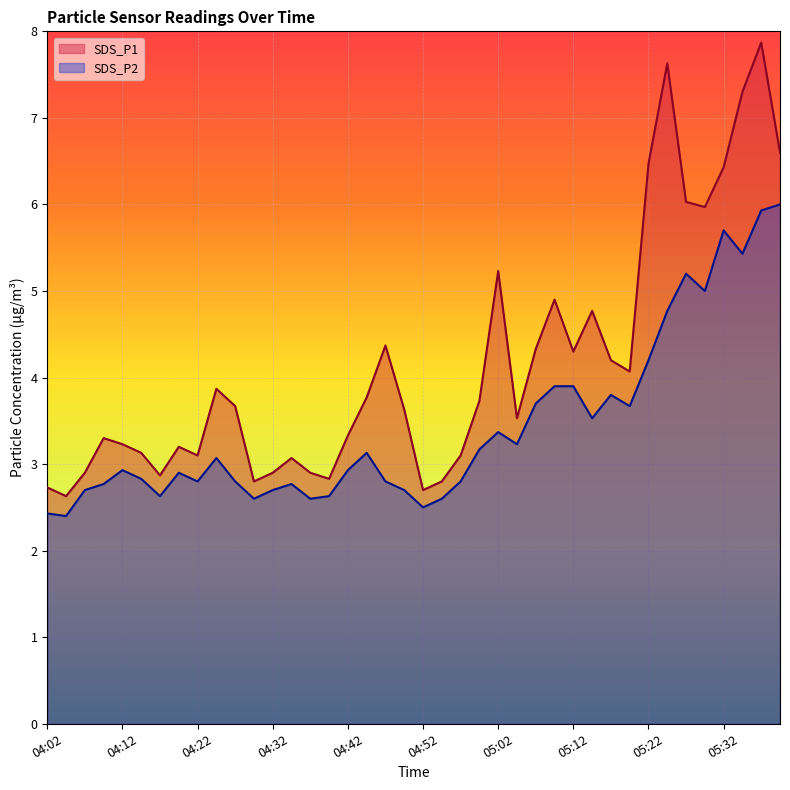

True or false: SDS_P1 has a value of 6.8 at 05:17.

False